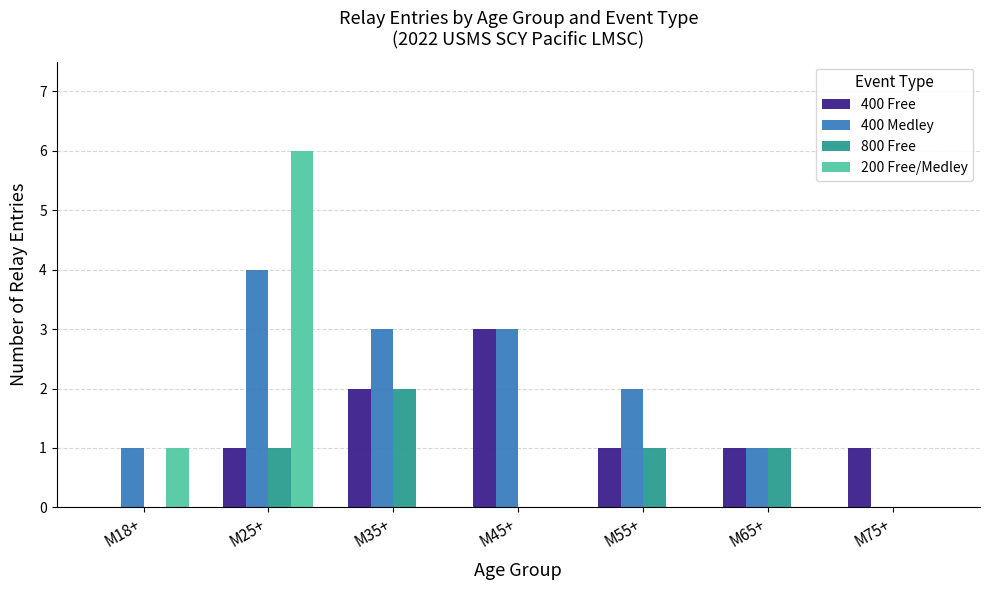

Which series changed the most between M25+ and M75+?

200 Free/Medley